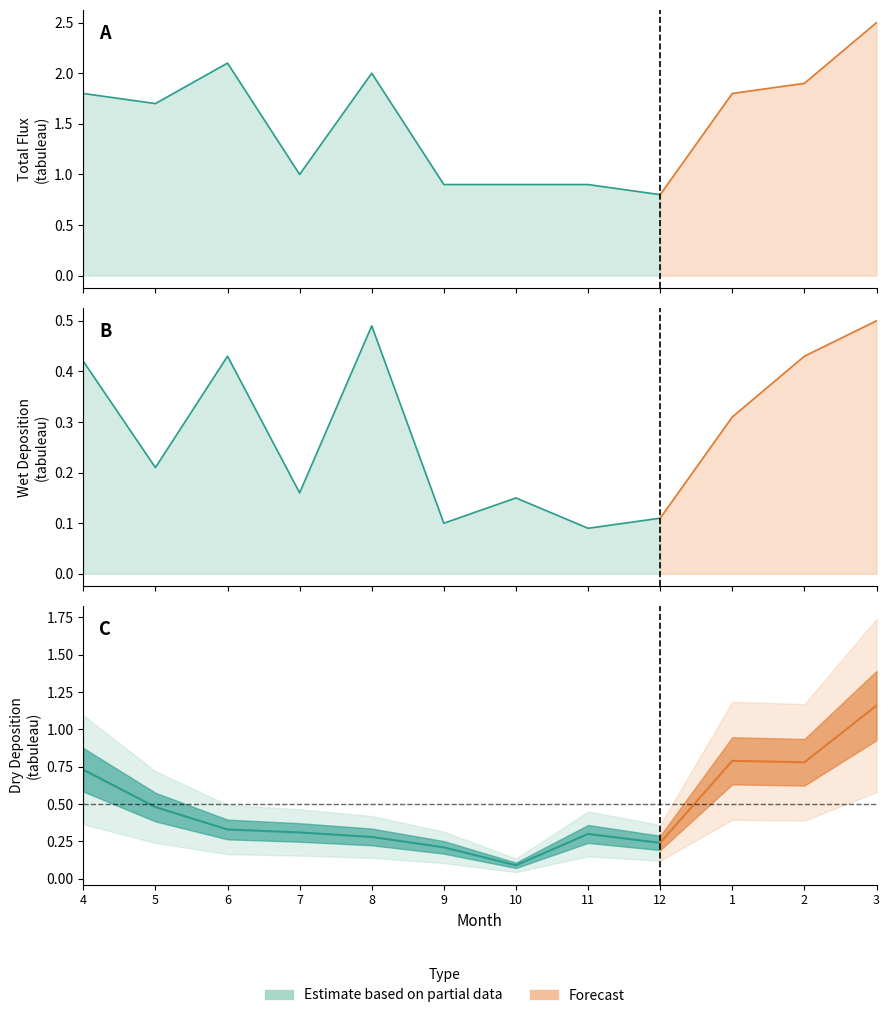

Which category has the lowest value in the wet_deposition series?

11